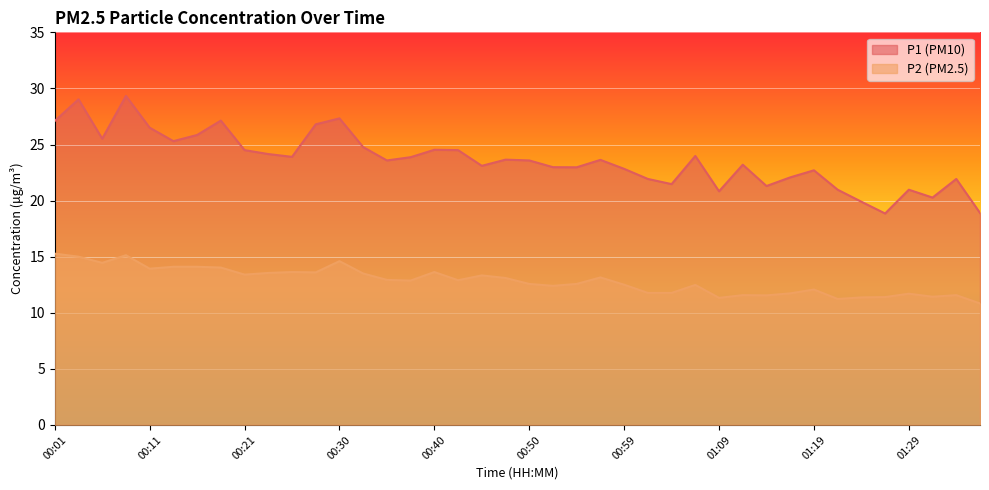

Which has a higher value, 00:33 or 00:38?

00:33